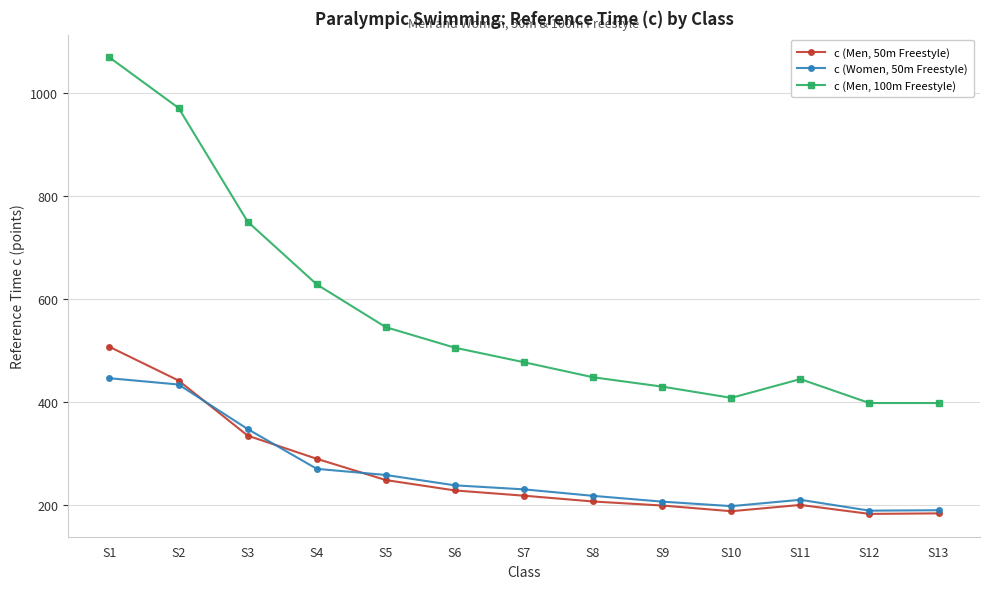

What is the value of the c (Men, 100m Freestyle) point at the 9th from the left?

429.7